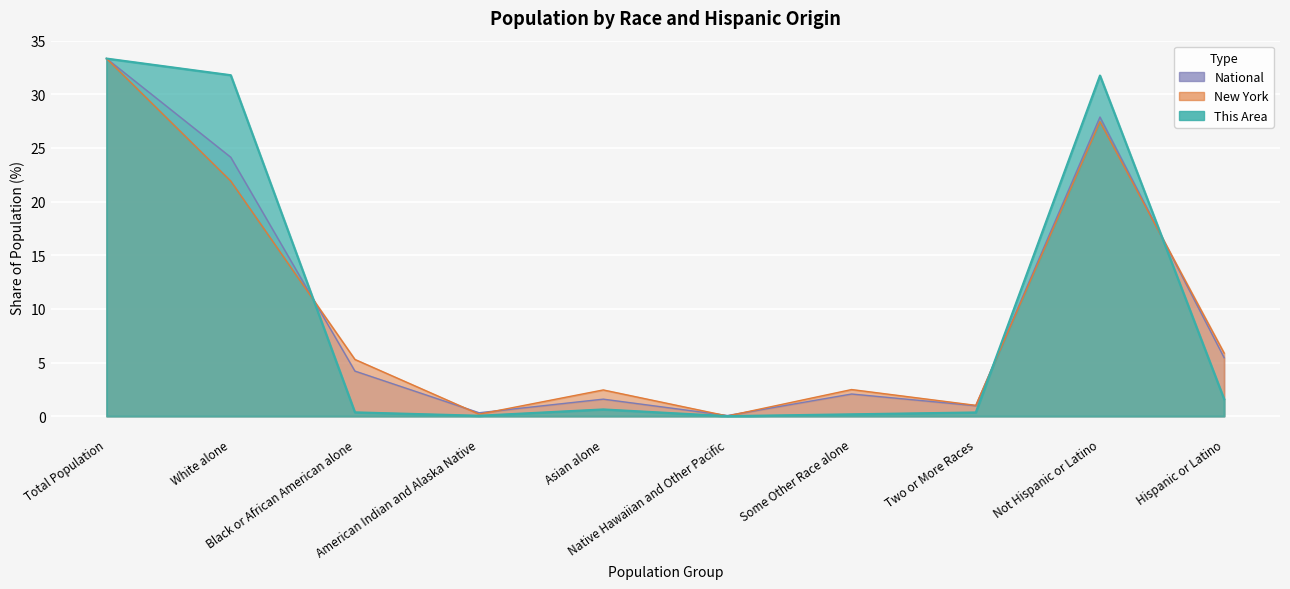

How many data points in New York are above 5?

5